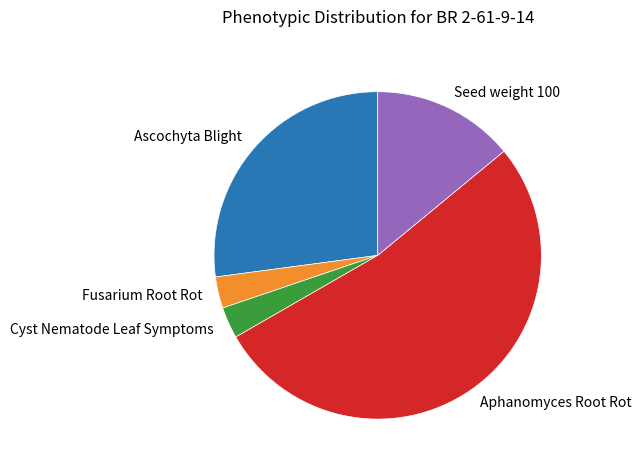

Which slice is the largest?

Aphanomyces Root Rot